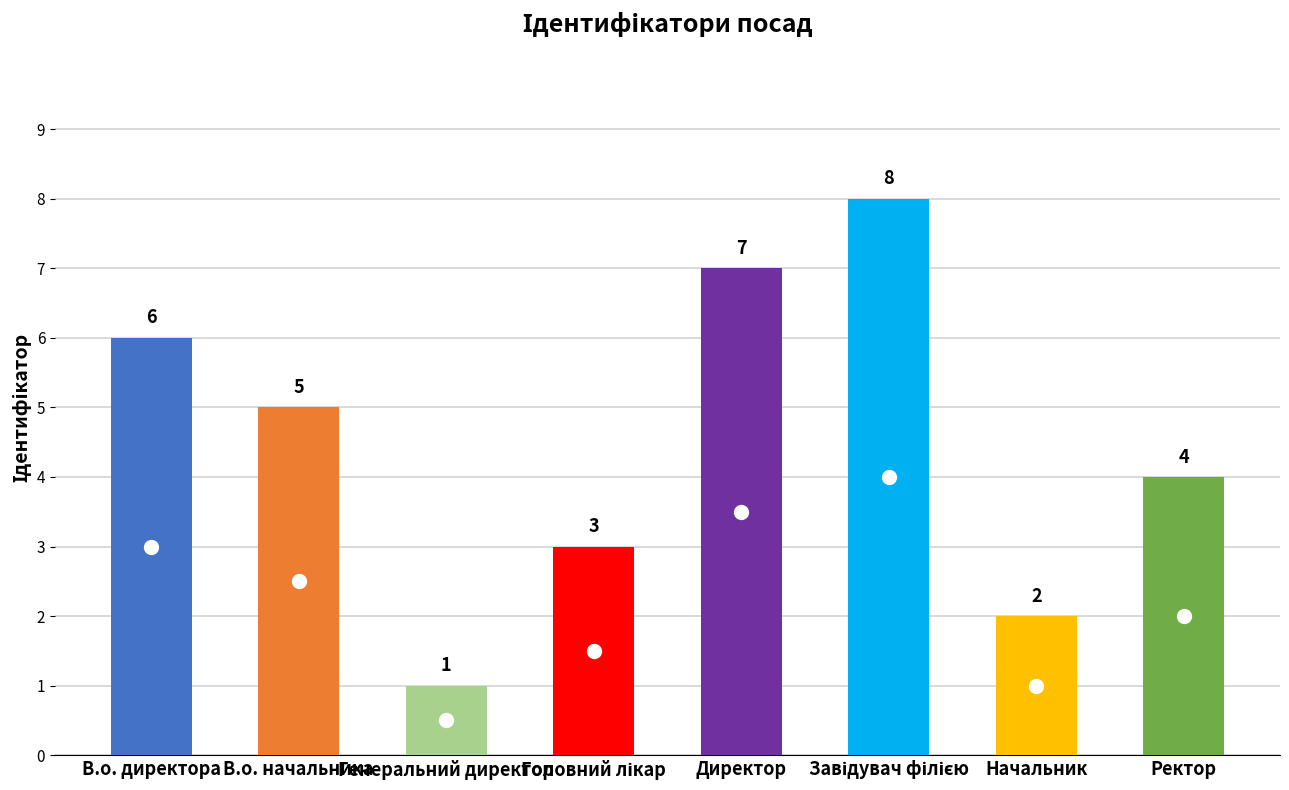

At which category does the chart reach its minimum across all series?

Генеральний директор